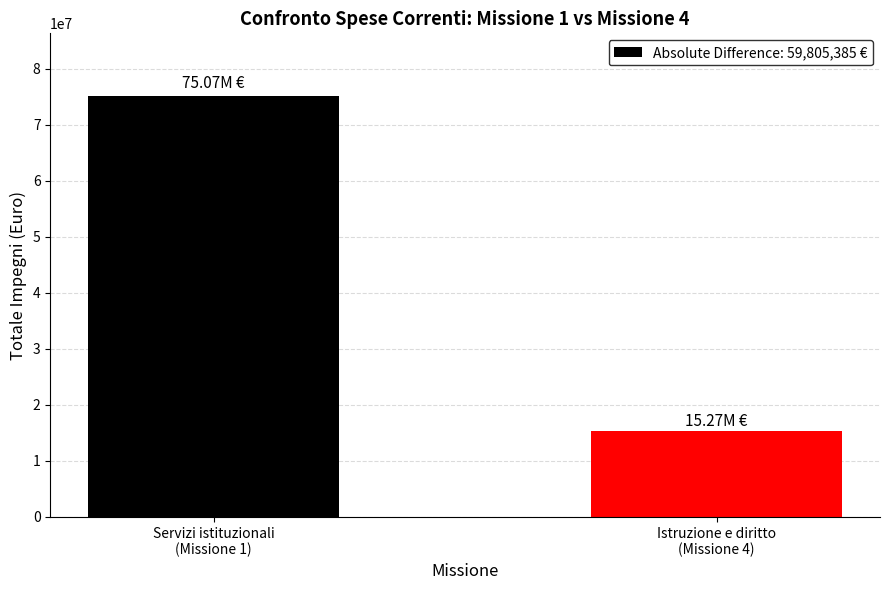

How many bars are there in total?

2